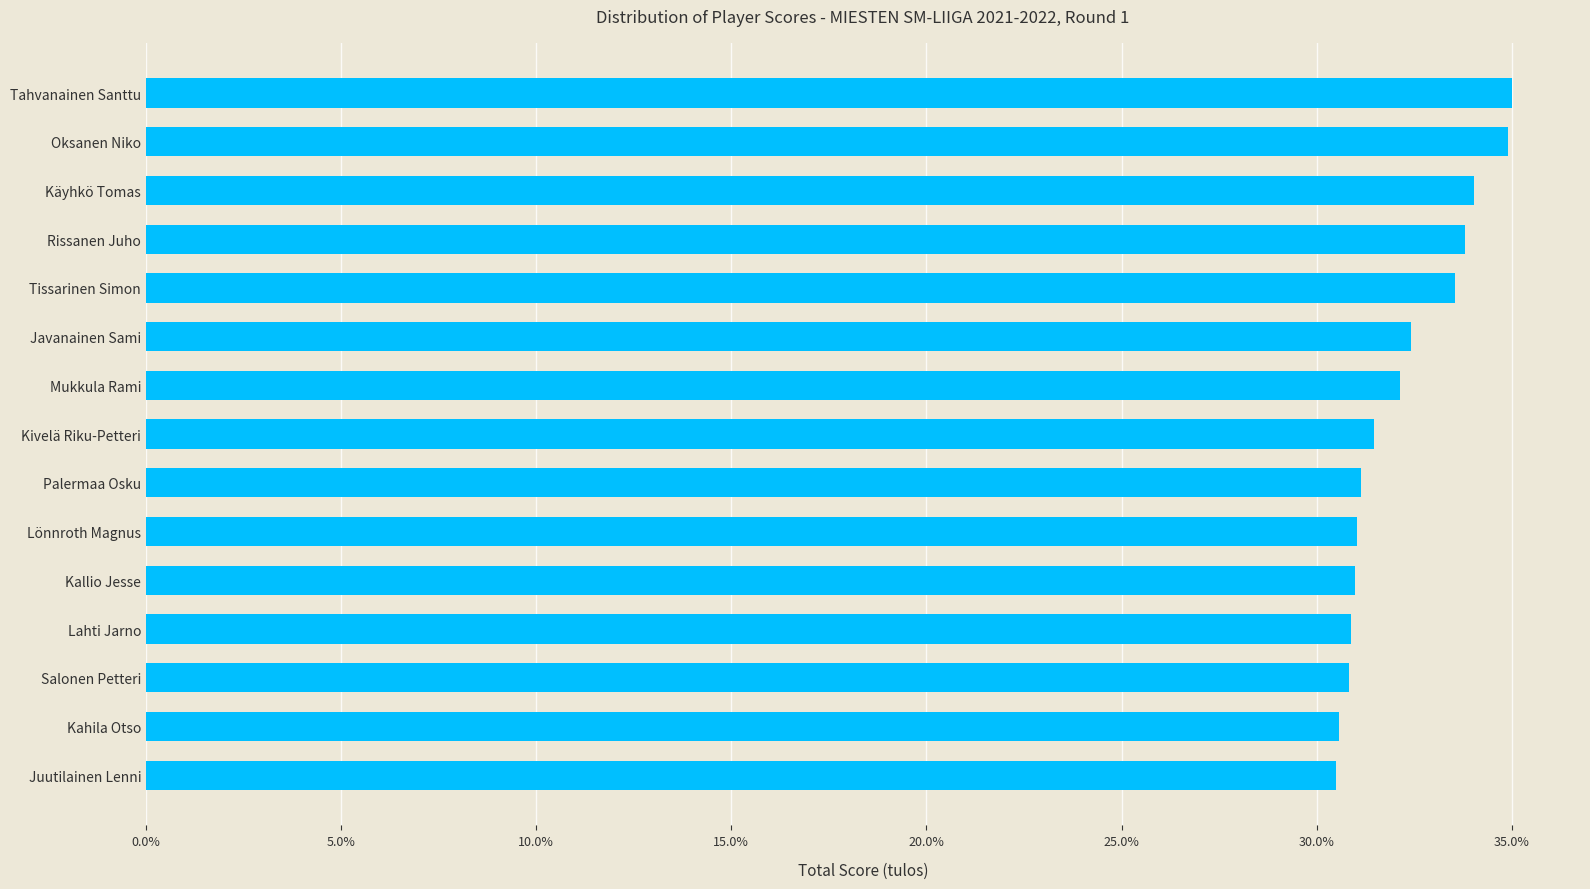

What is the value of the 7th bar from the top?

32.1